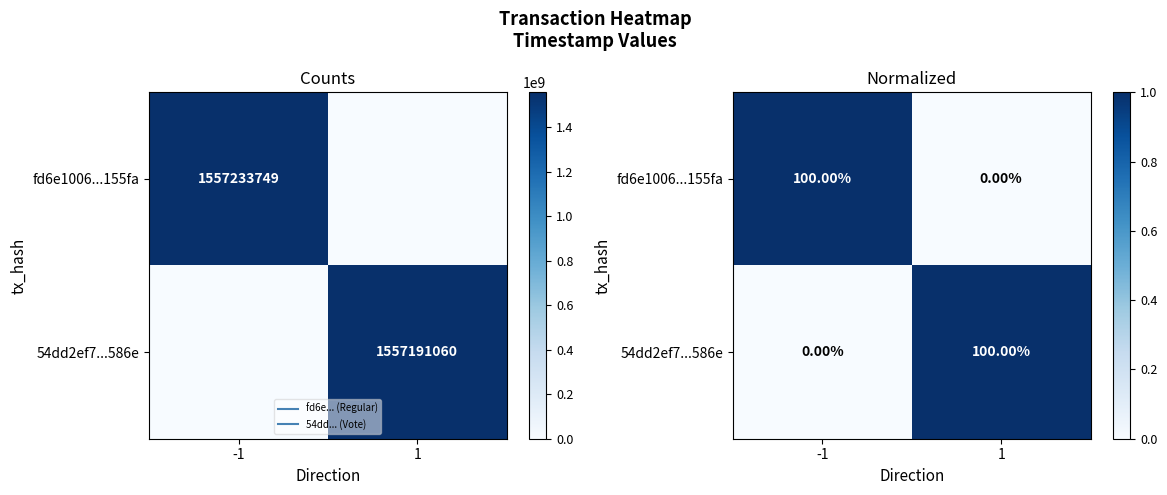

Is it true that fd6e1006...155fa equals 1 at -1?

True